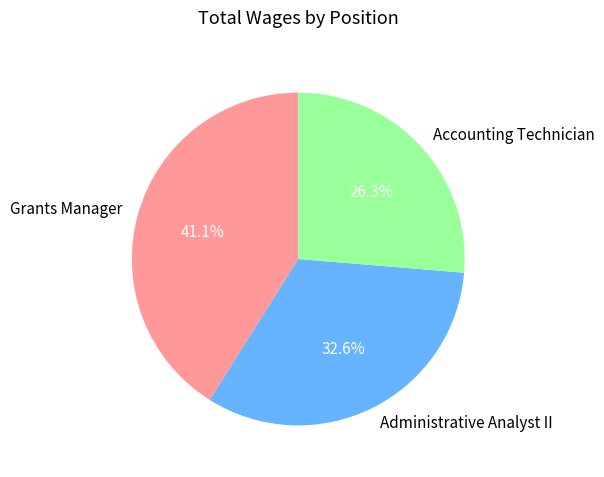

What is the smallest slice in the pie chart?

Accounting Technician